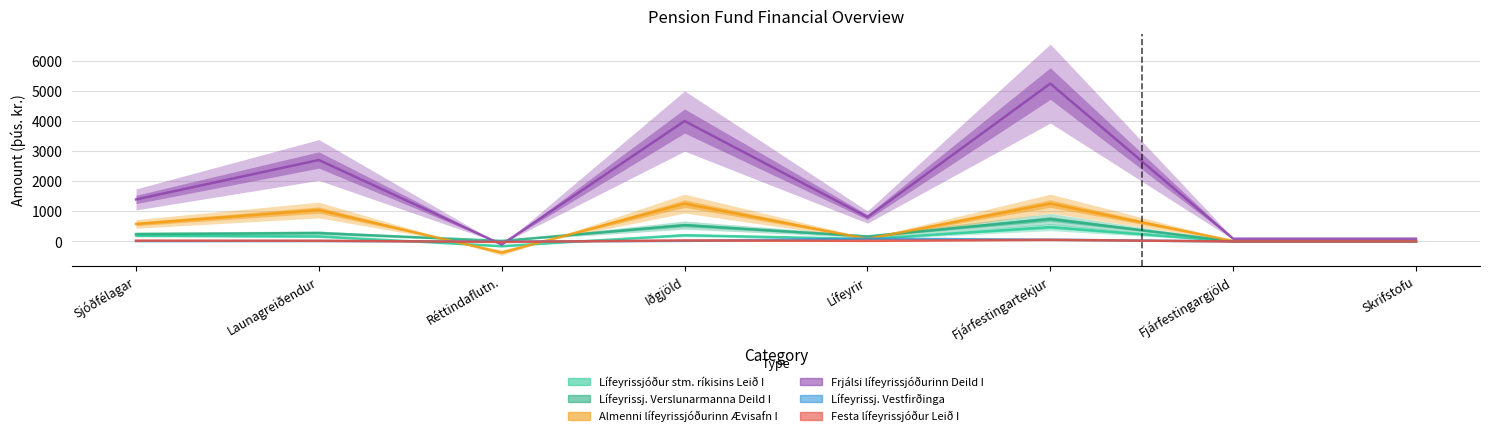

How many data points in Almenni lífeyrissjóðurinn Ævisafn I are less than 581?

4